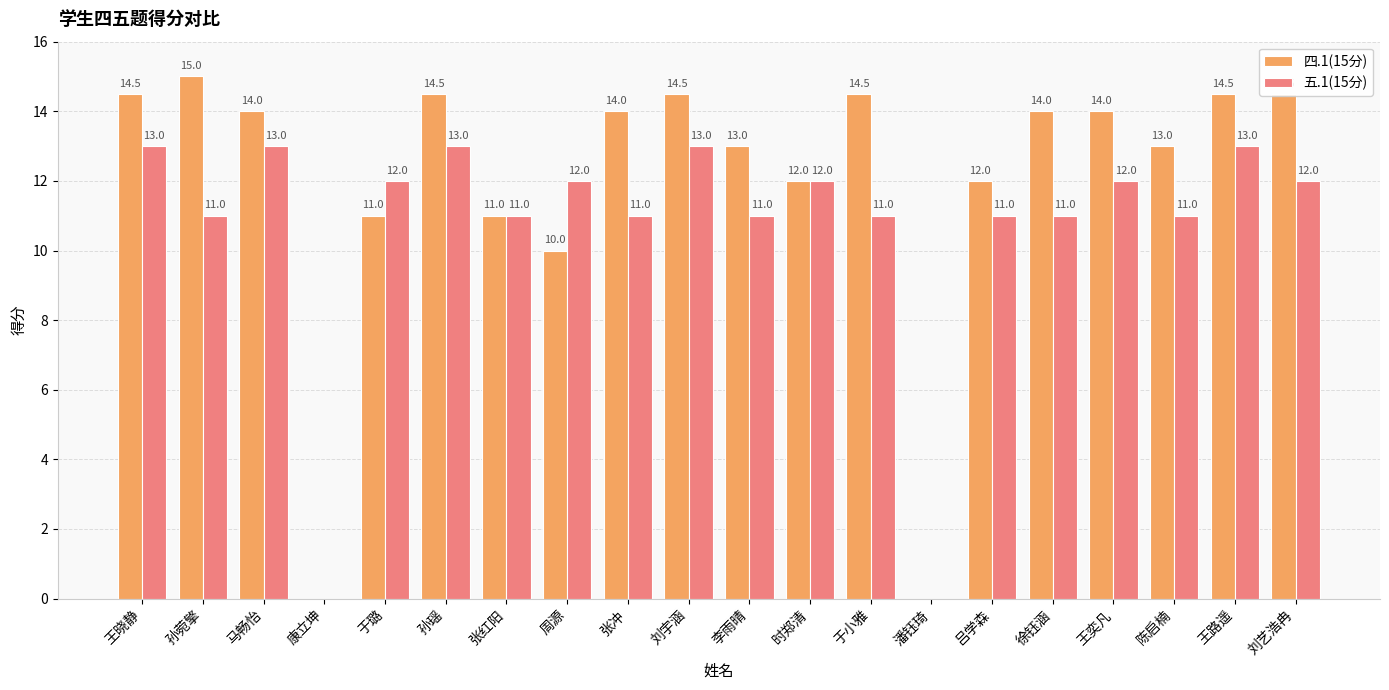

What are all the series names shown in the legend?

四.1(15分), 五.1(15分)